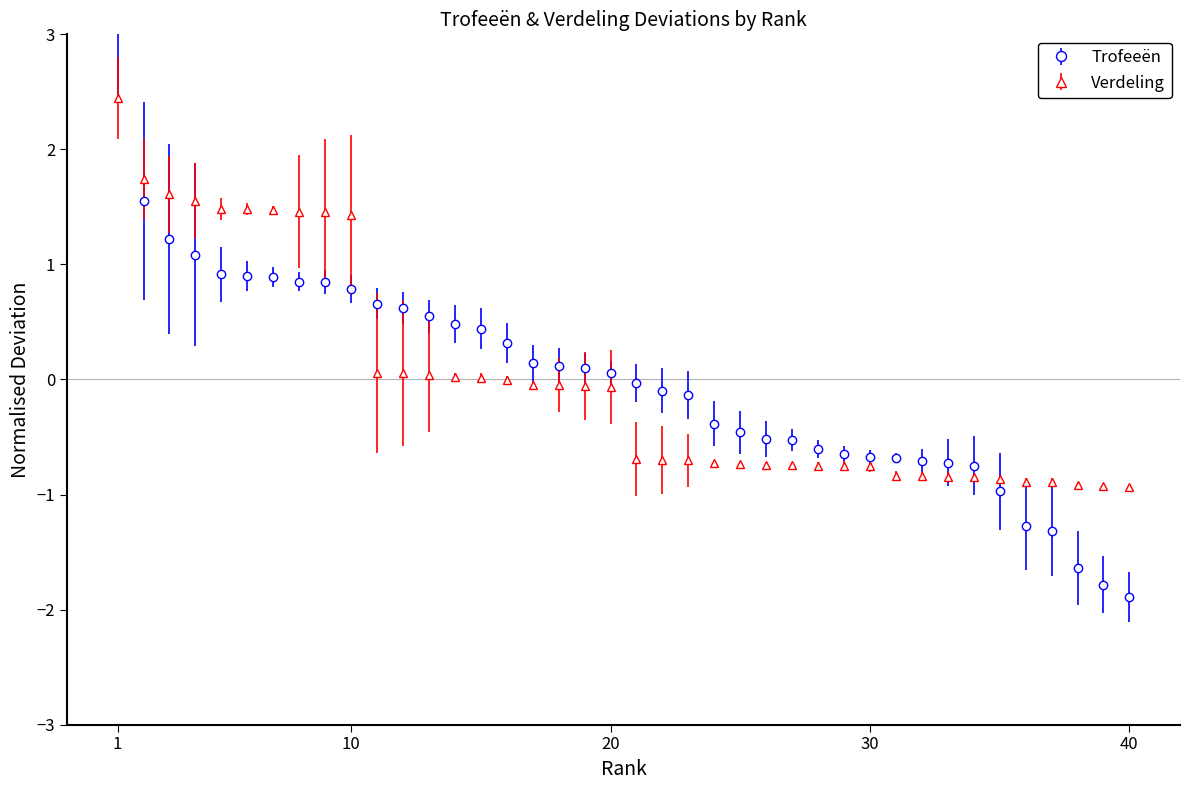

Between which two adjacent categories do Verdeling and Trofeeën first intersect?

1 and 2